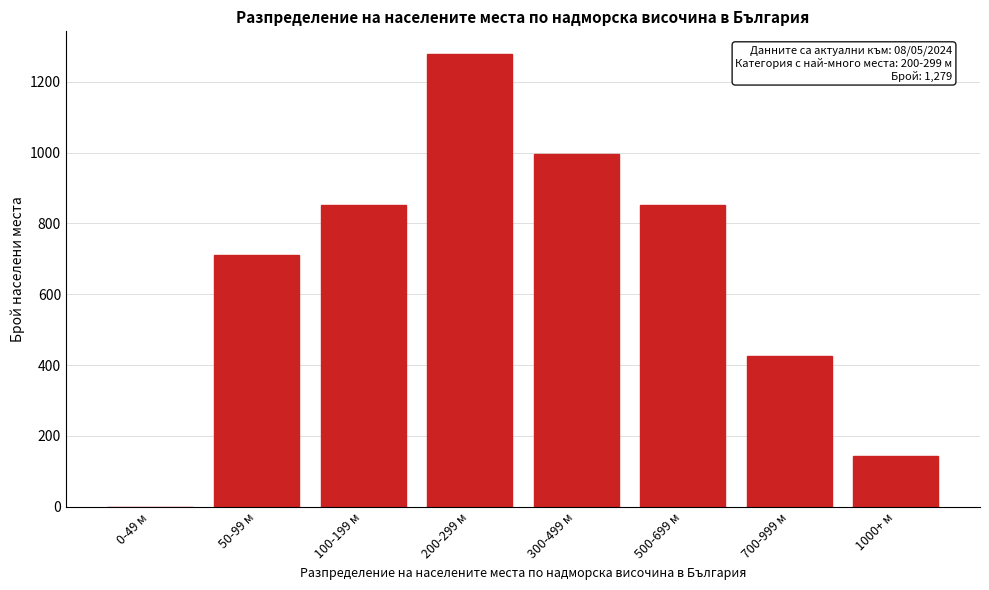

Reading right to left, transcribe all the data shown in this chart.

1000+ м=142	700-999 м=426	500-699 м=853	300-499 м=995	200-299 м=1279	100-199 м=853	50-99 м=711	0-49 м=0